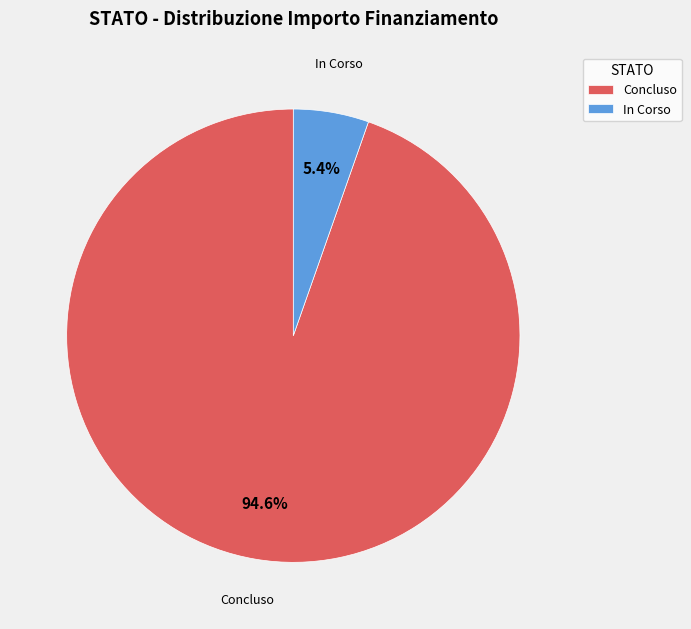

Count the number of slices in the pie.

2